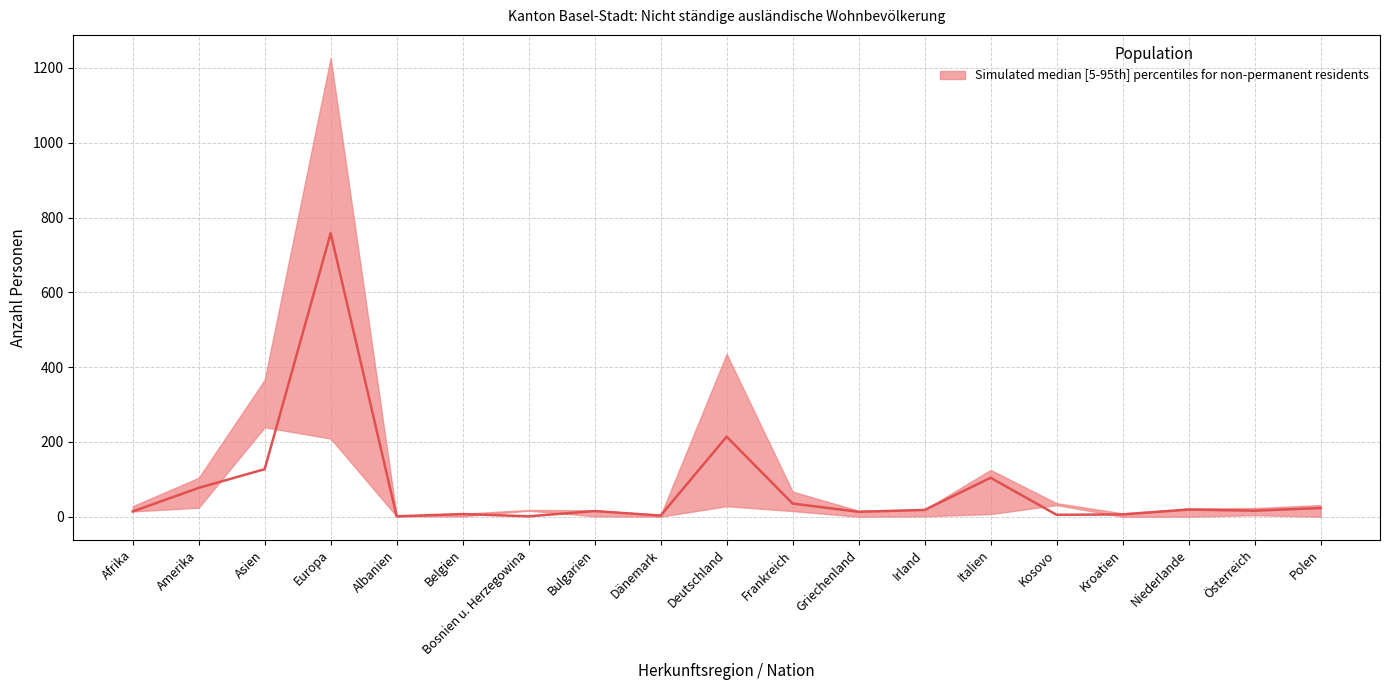

The chart shows a value of 19 at Niederlande. True or false?

True